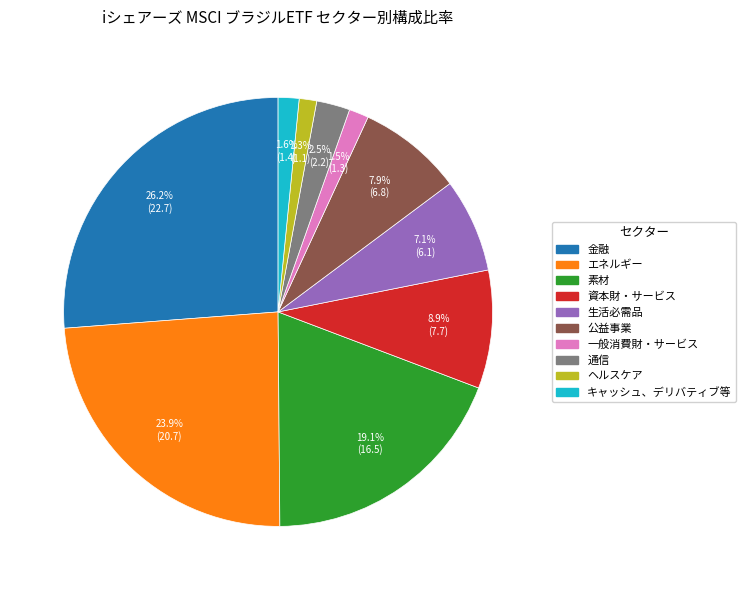

Which slice is the largest?

金融